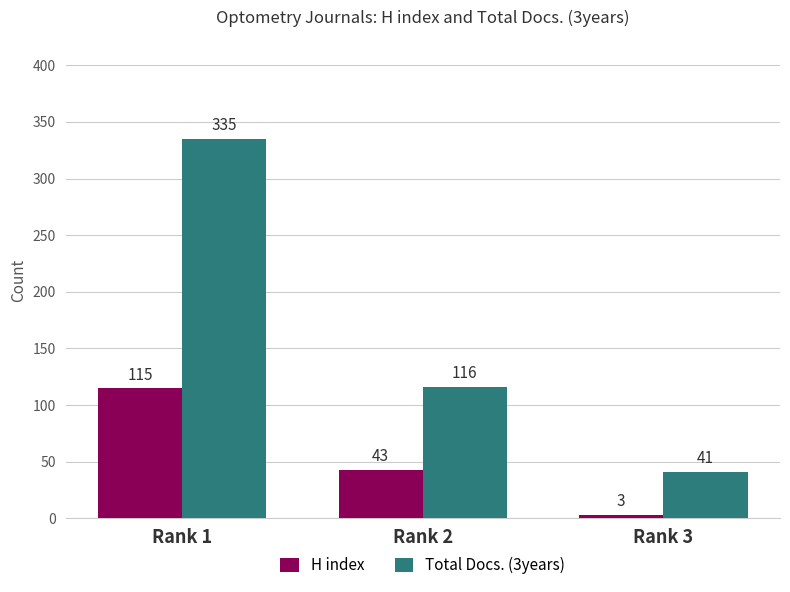

What is the difference between the maximum and minimum values in the Total Docs. (3years) series?

294